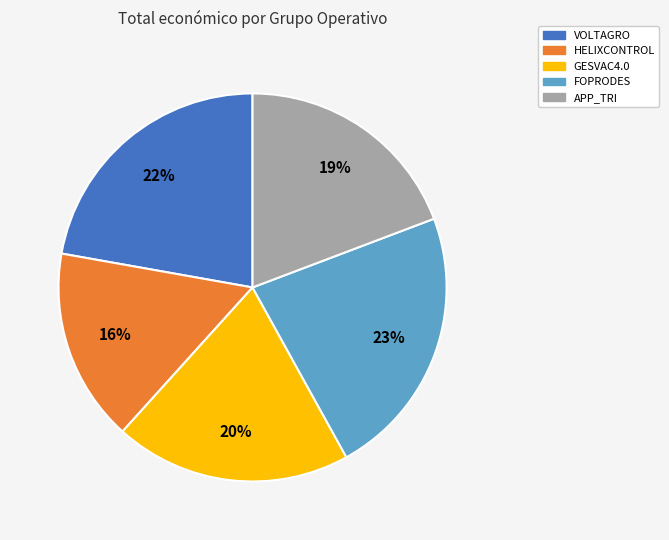

Which has a higher value, APP_TRI or VOLTAGRO?

VOLTAGRO